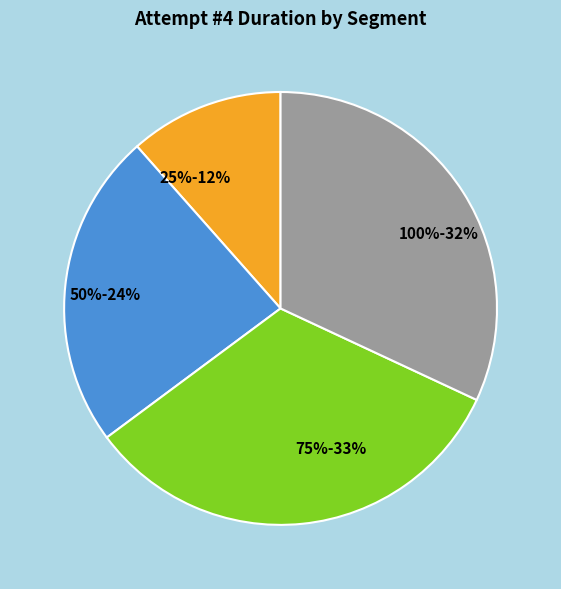

To the nearest percent, what is the average slice percentage?

25%